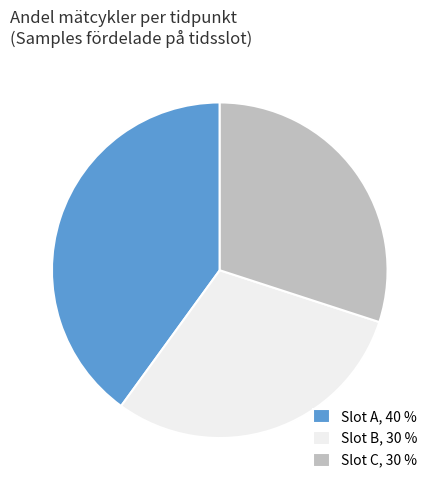

What is the largest slice in the pie chart?

Slot A, 40 %